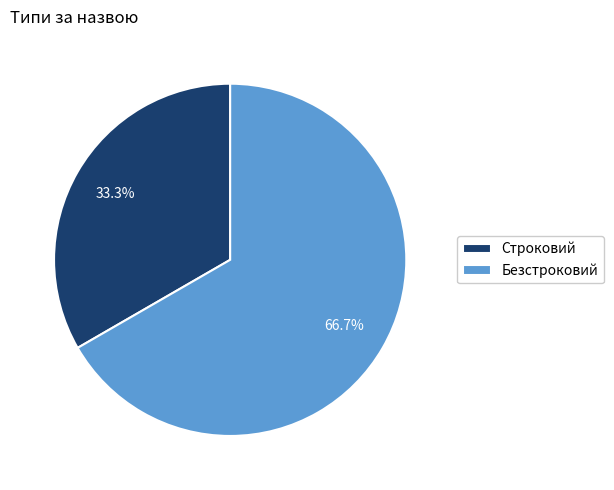

What percentage do Безстроковий and Строковий together represent?

100.0%